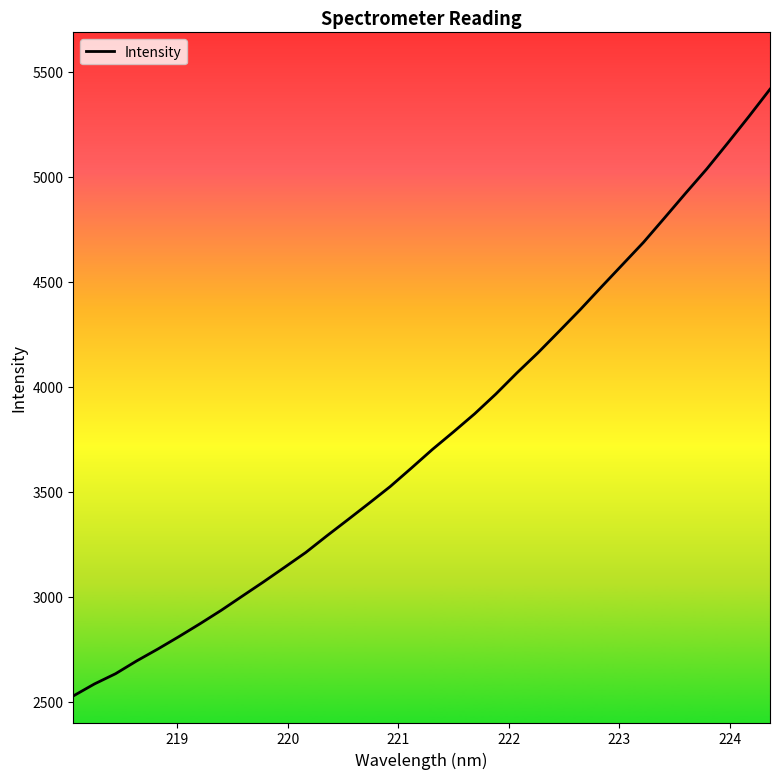

What is the maximum value shown in the chart?

5416.1